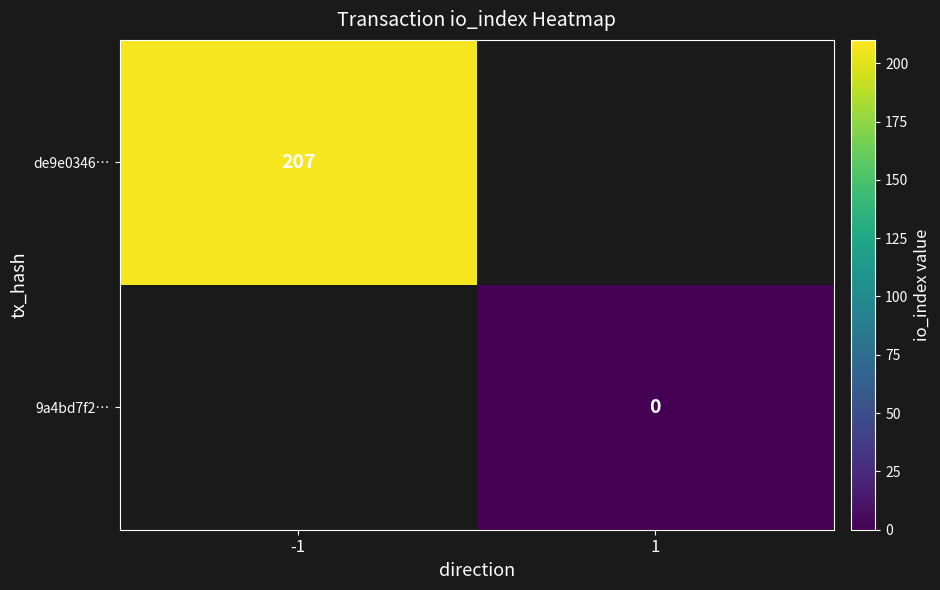

At how many categories does at least one series exceed 7?

1